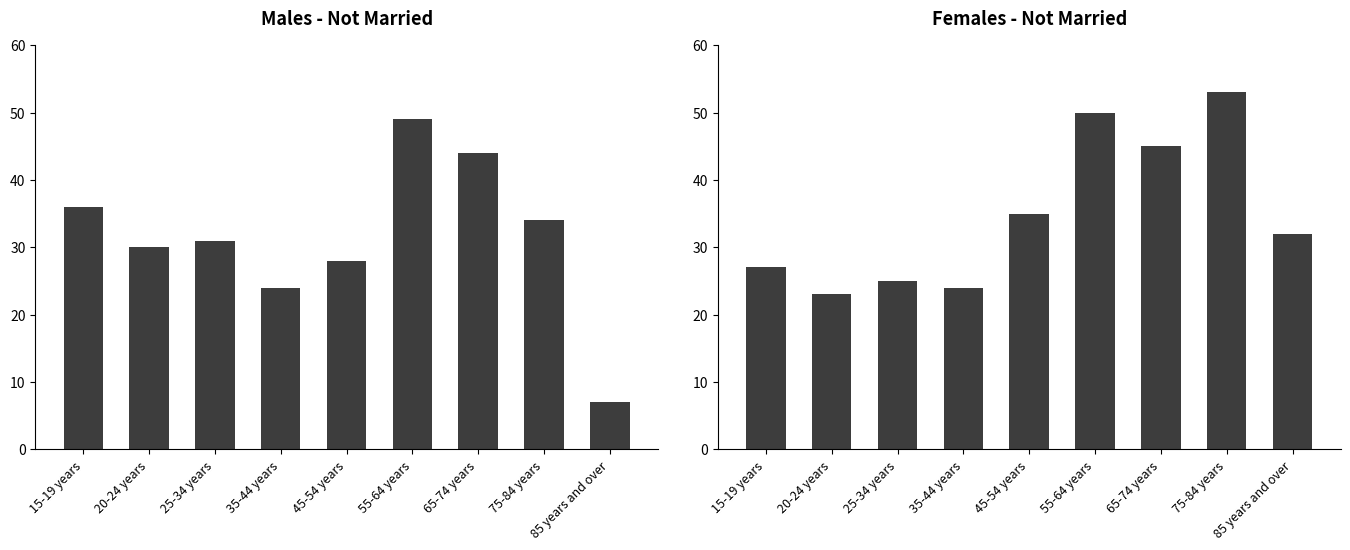

At which label does the data first exceed 32?

45-54 years